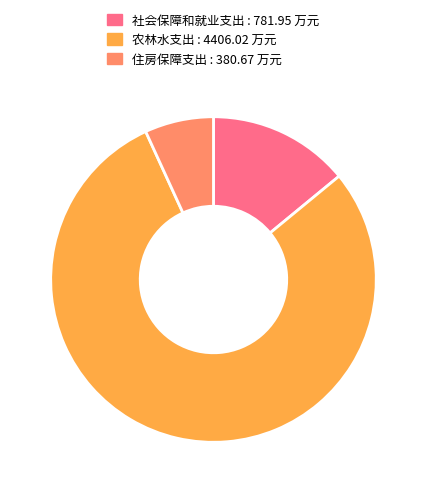

How many slices are in this pie chart?

3